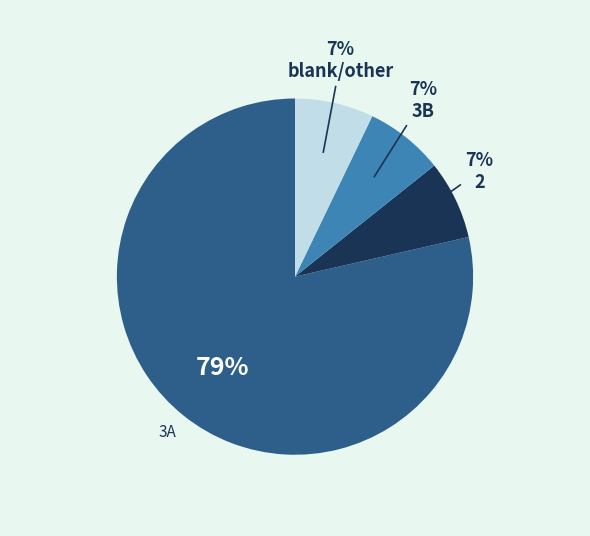

To the nearest percent, what is the average slice percentage?

25%